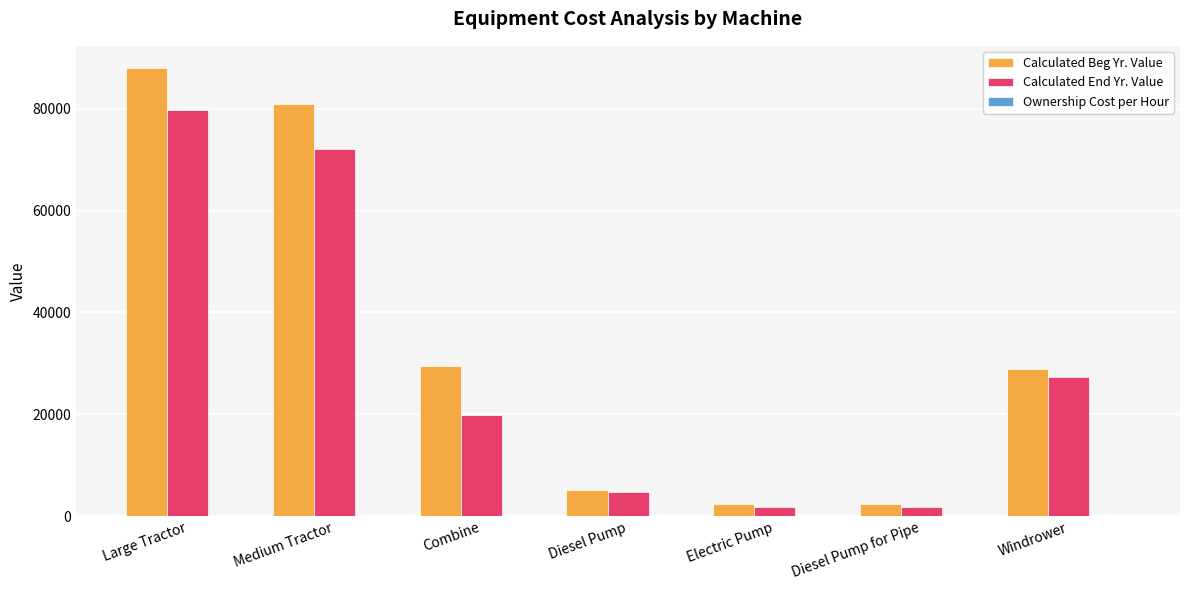

How many series are shown in this chart?

3